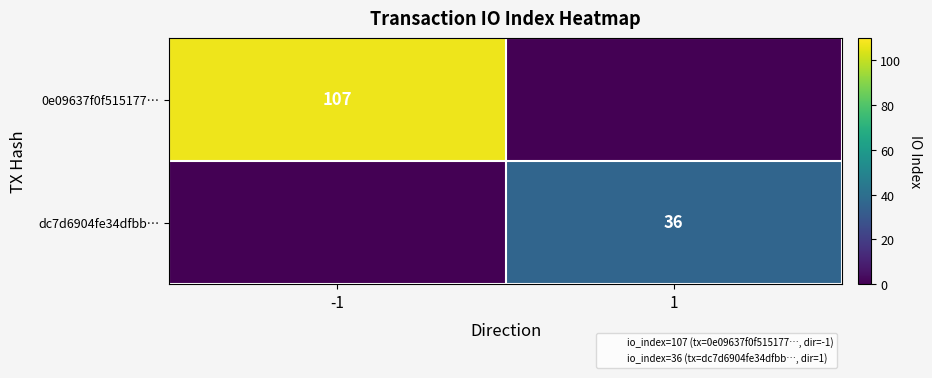

Which label corresponds to the smallest value in the chart?

1